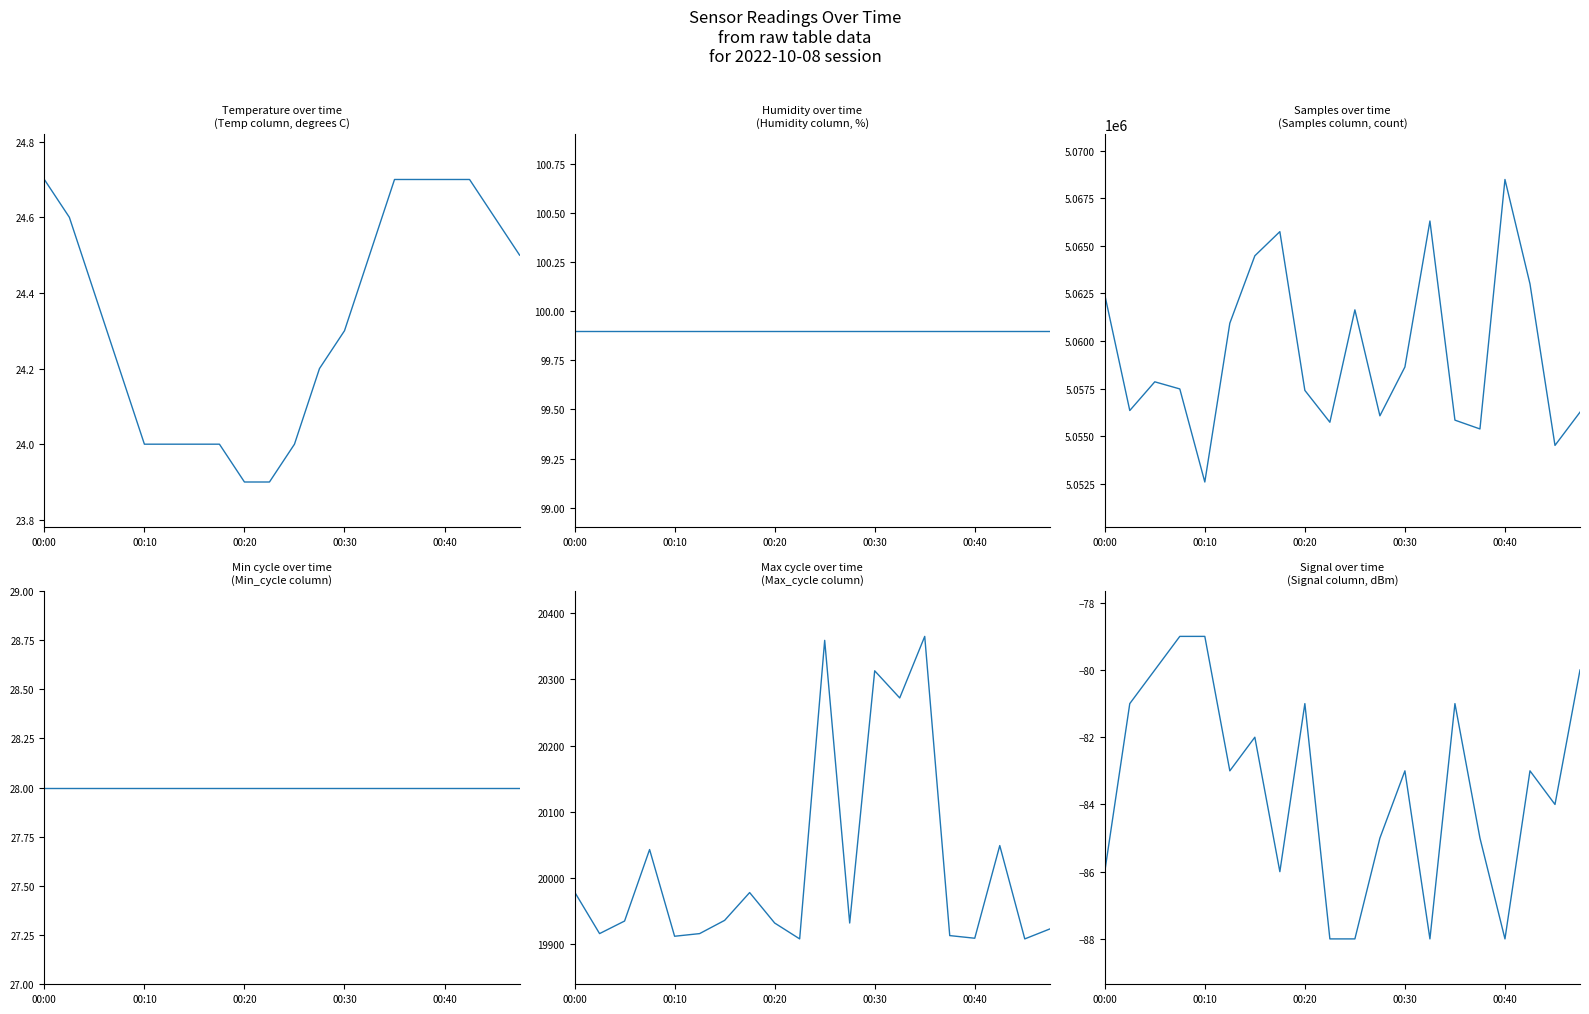

Does the chart display data point markers on the line(s)?

No